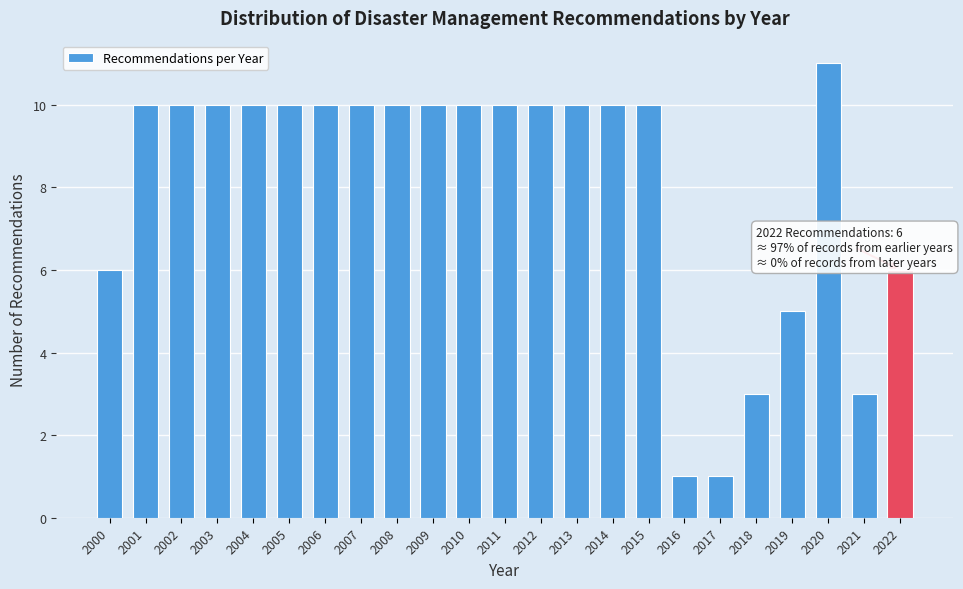

Reading left to right, transcribe all the data shown in this chart.

6	10	10	10	10	10	10	10	10	10	10	10	10	10	10	10	1	1	3	5	11	3	6